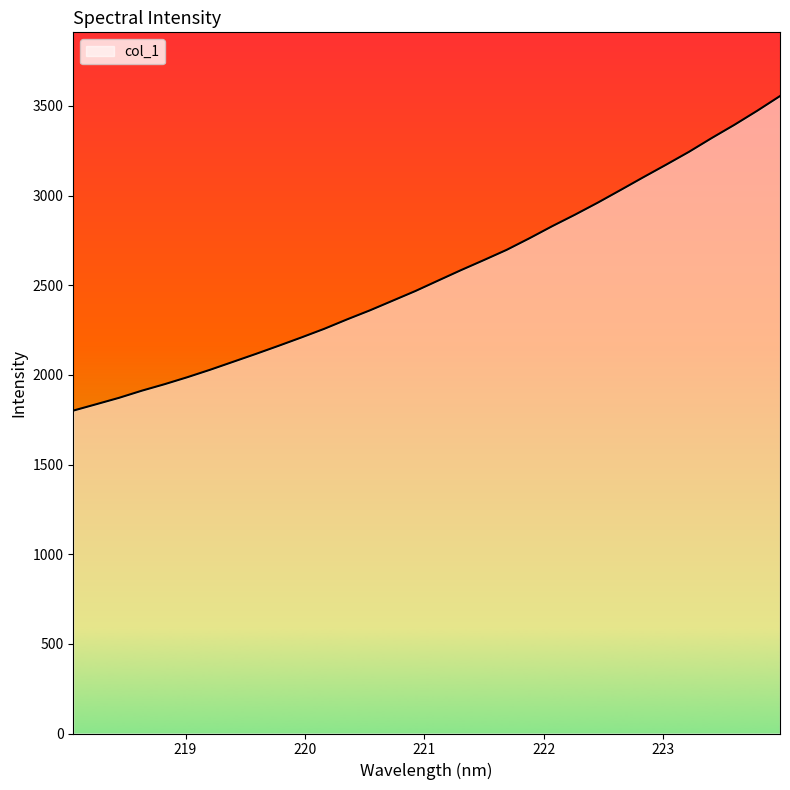

What is the smallest value displayed?

1800.6